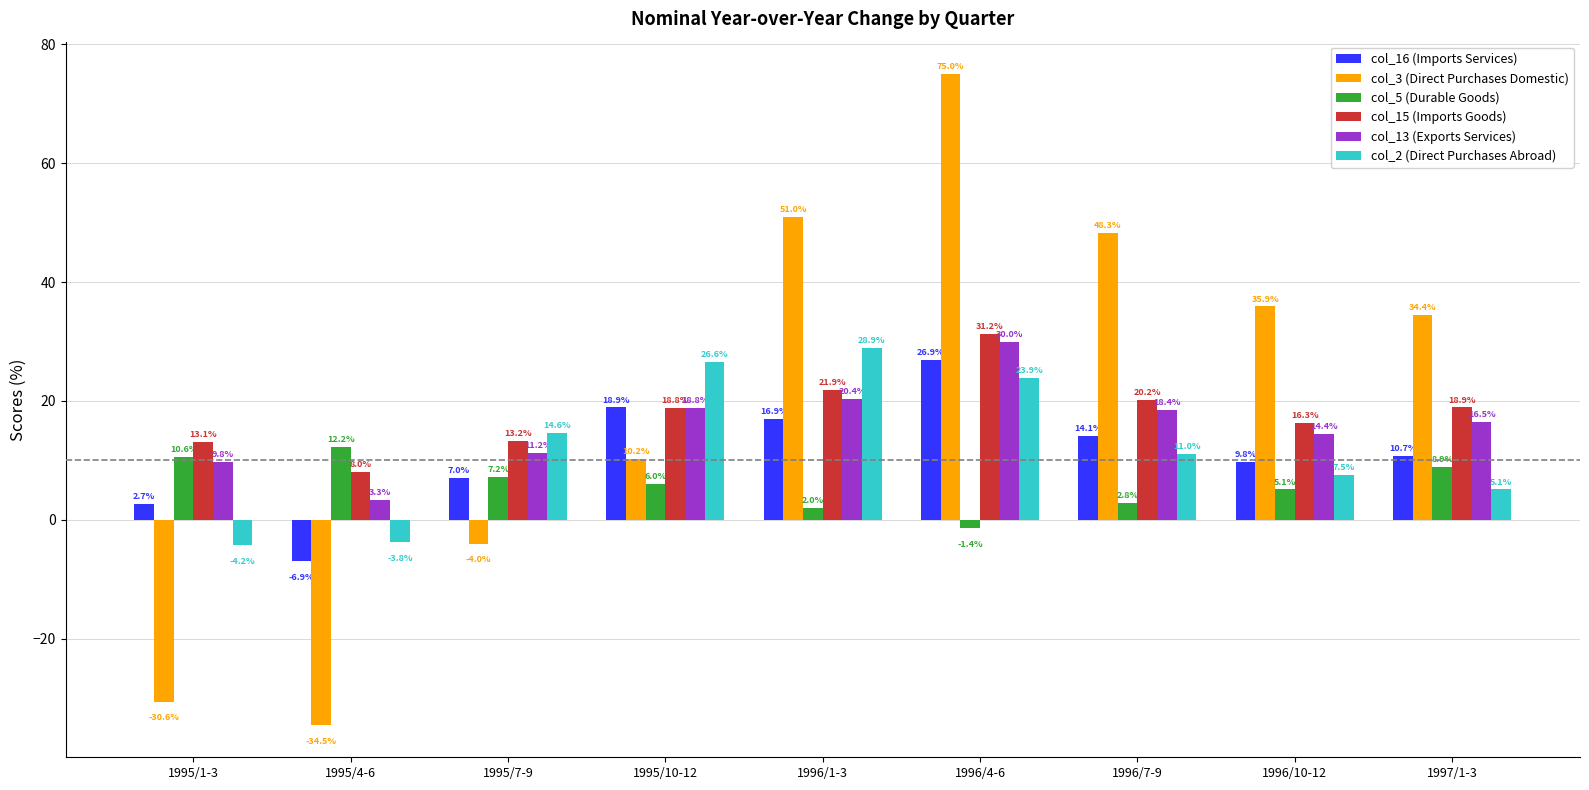

Reading right to left, what are all the values shown in this chart?

col_16 (Imports Services): 10.7	9.8	14.1	26.9	16.9	18.9	7.0	-6.9	2.7
col_3 (Direct Purchases Domestic): 34.4	35.9	48.3	75.0	51.0	10.2	-4.0	-34.5	-30.6
col_5 (Durable Goods): 8.9	5.1	2.8	-1.4	2.0	6.0	7.2	12.2	10.6
col_15 (Imports Goods): 18.9	16.3	20.2	31.2	21.9	18.8	13.2	8.0	13.1
col_13 (Exports Services): 16.5	14.4	18.4	30.0	20.4	18.8	11.2	3.3	9.8
col_2 (Direct Purchases Abroad): 5.1	7.5	11.0	23.9	28.9	26.6	14.6	-3.8	-4.2